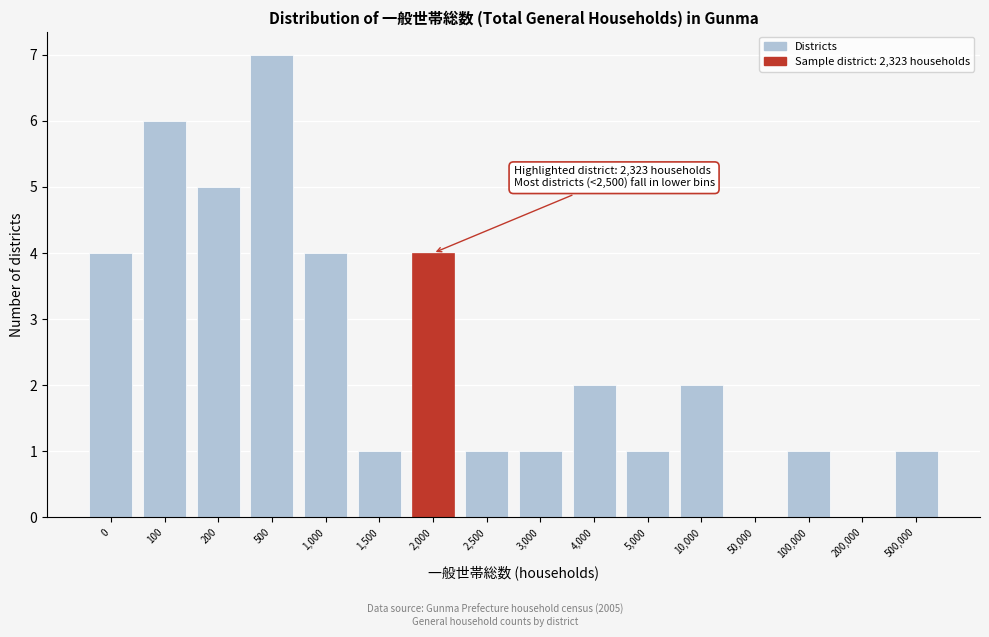

Reading left to right, list all the values displayed in this chart.

0=4	100=6	200=5	500=7	1,000=4	1,500=1	2,000=4	2,500=1	3,000=1	4,000=2	5,000=1	10,000=2	50,000=0	100,000=1	200,000=0	500,000=1